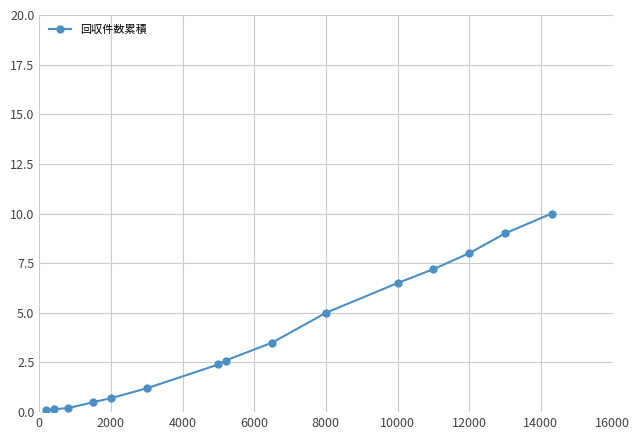

What is the value of the 12th point from the left?

7.2